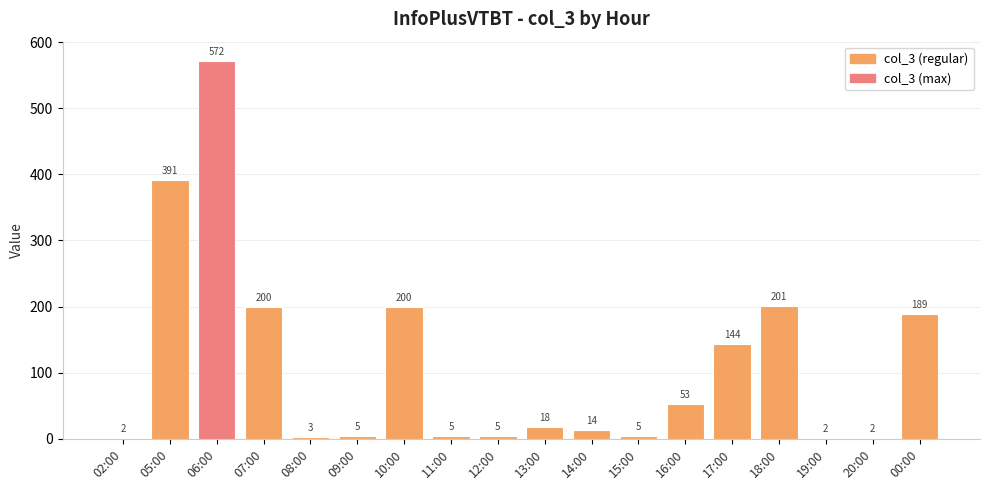

What is the change in value from 10:00 to 14:00?

-186